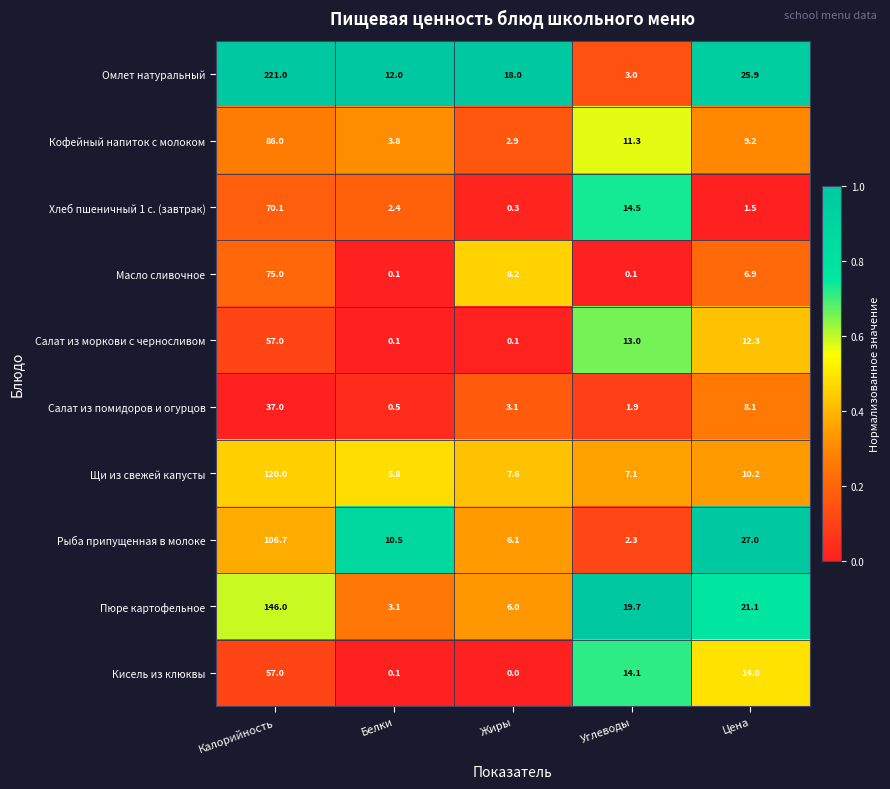

Rank the categories by Хлеб пшеничный 1 с. (завтрак) value from lowest to highest.

Жиры, Цена, Белки, Углеводы, Калорийность